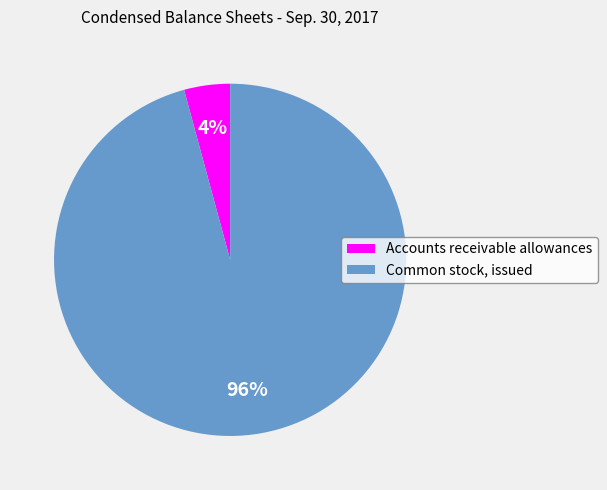

What is the largest slice in the pie chart?

Common stock, issued